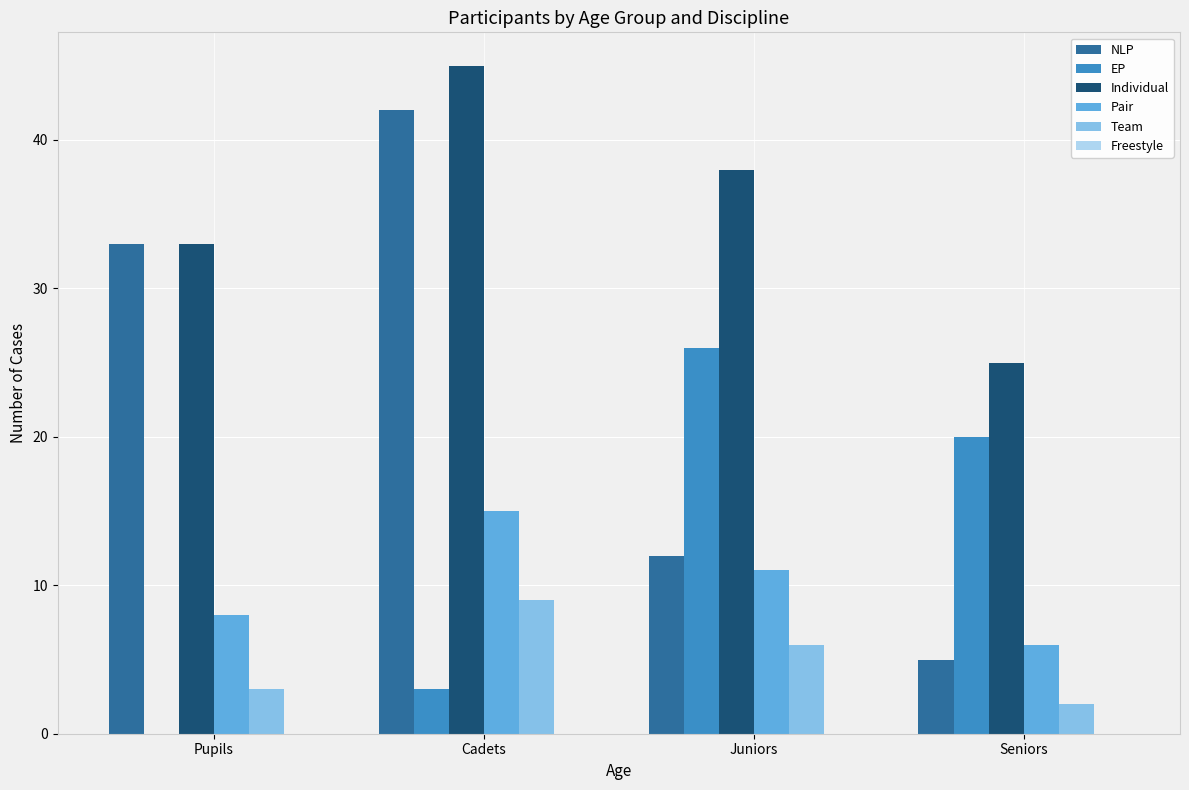

At which category does the chart reach its peak across all series?

Cadets